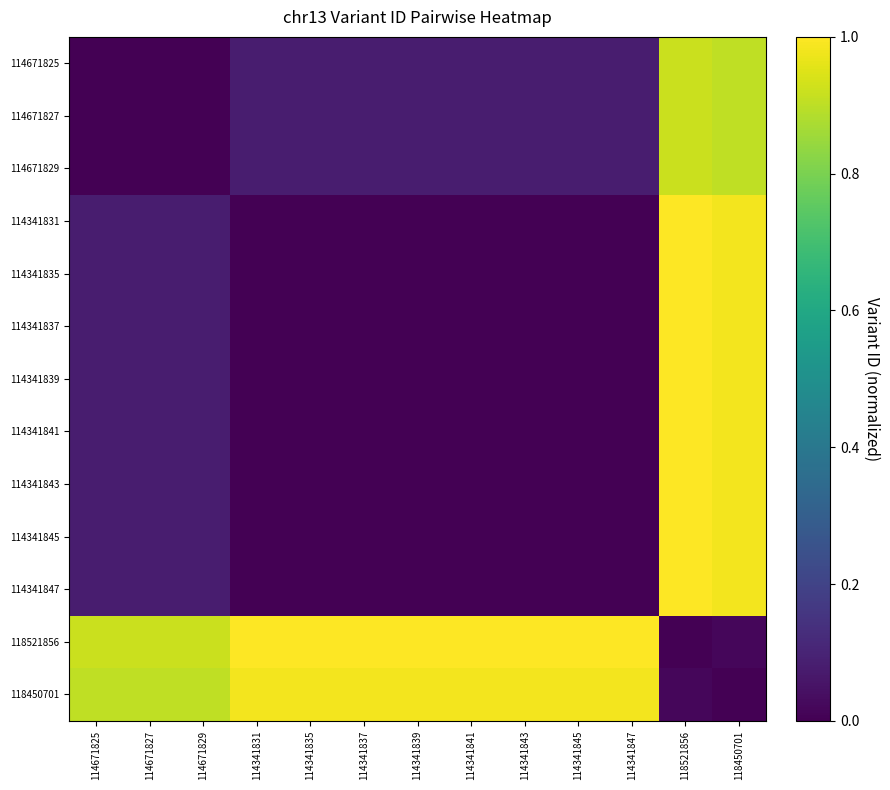

Which series has the largest range (max minus min)?

114341831